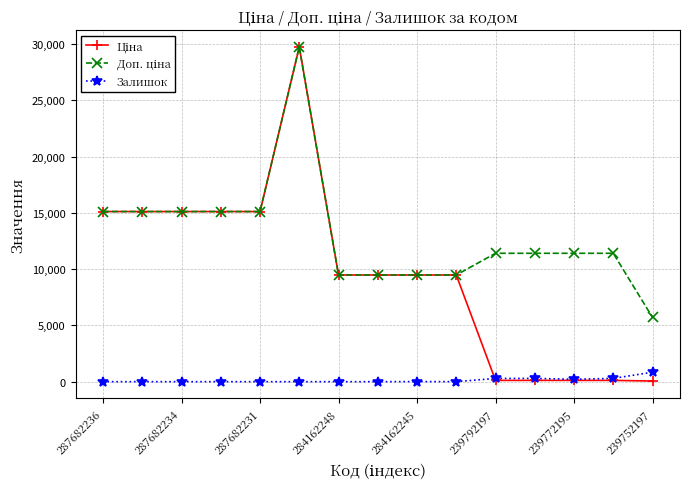

What is the highest value of the Залишок series?

845.0